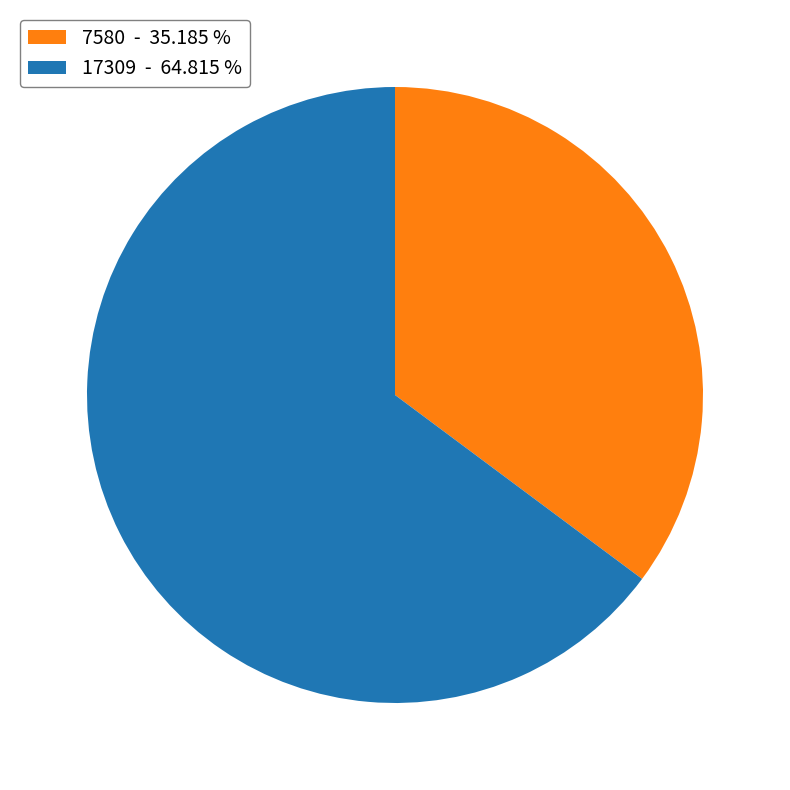

Is it true that 17309 is 65% of the pie?

True